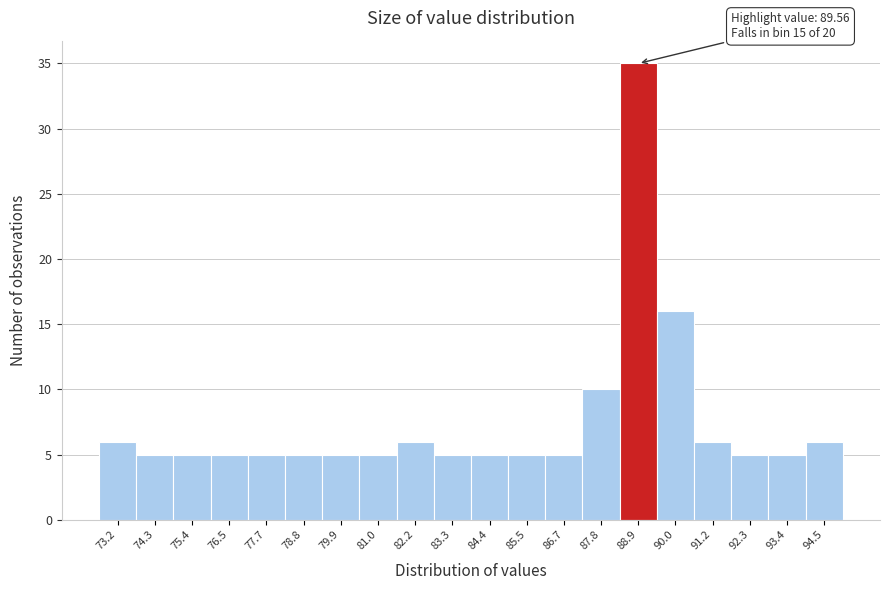

Reading right to left, transcribe all the data shown in this chart.

6	5	5	6	16	35	10	5	5	5	5	6	5	5	5	5	5	5	5	6